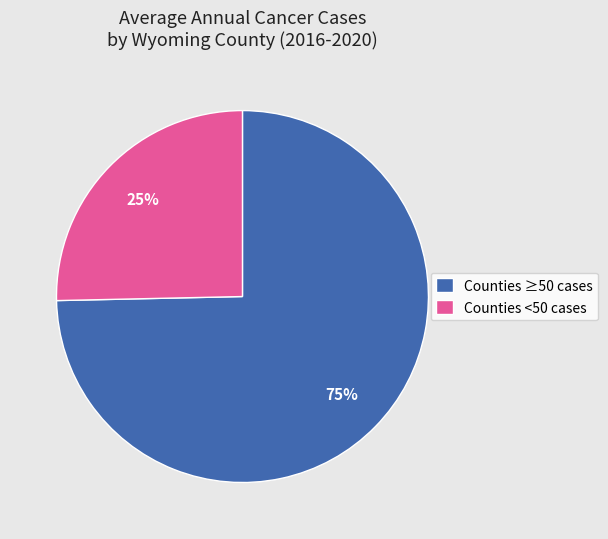

Is it true that Counties <50 cases is 25% of the pie?

True